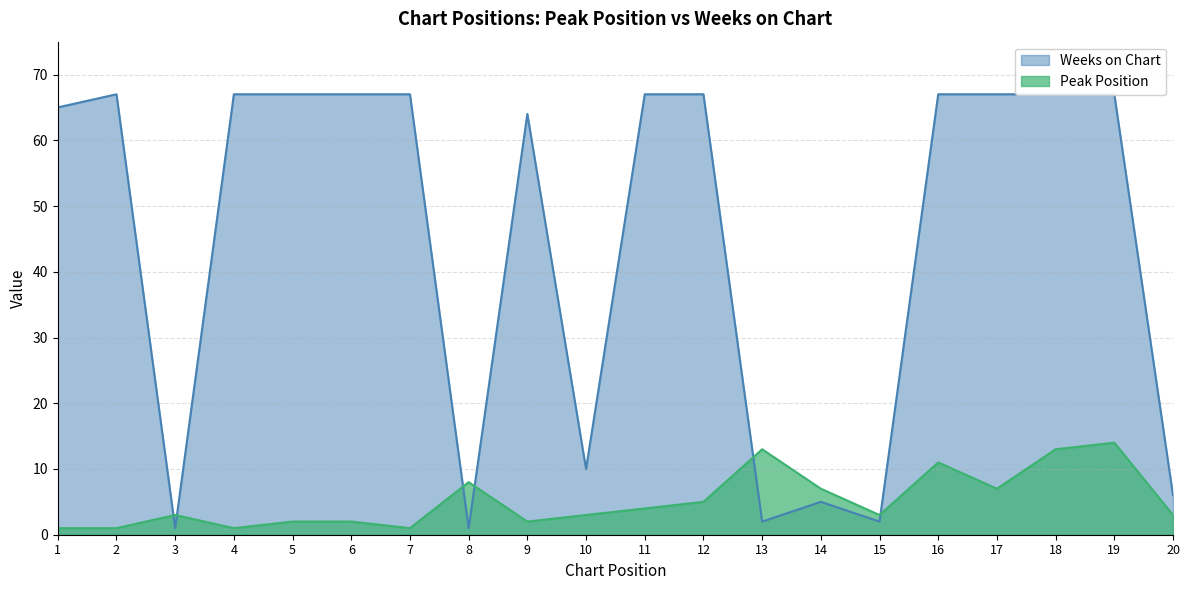

Which series has the widest spread of values?

Weeks on Chart